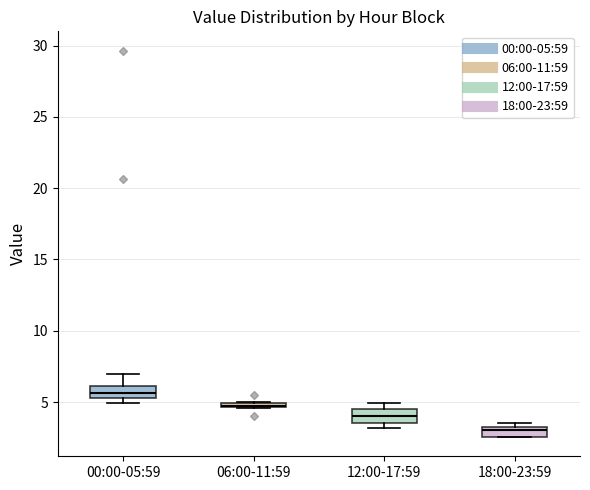

Which box's median line is the lowest?

18:00-23:59